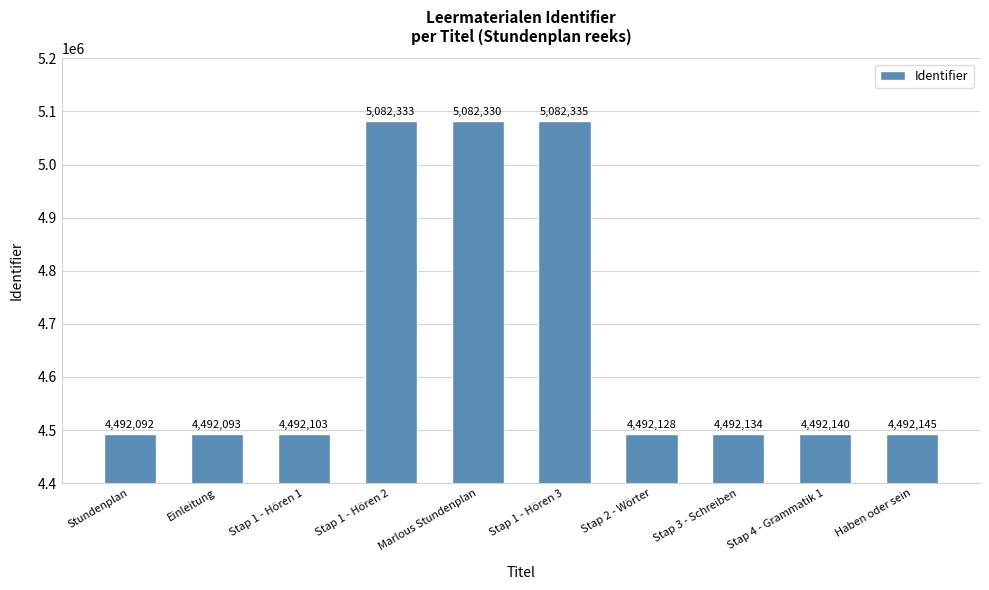

Does the chart contain any negative values?

No